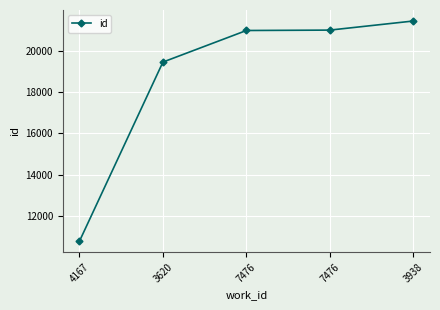

How many categories are shown in the chart?

5